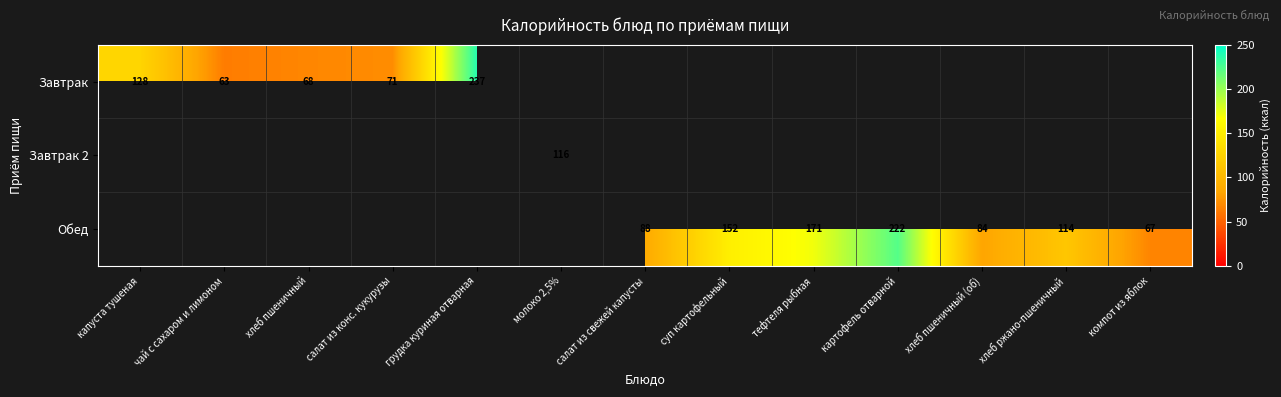

The Обед series shows 114 at хлеб ржано-пшеничный. True or false?

True